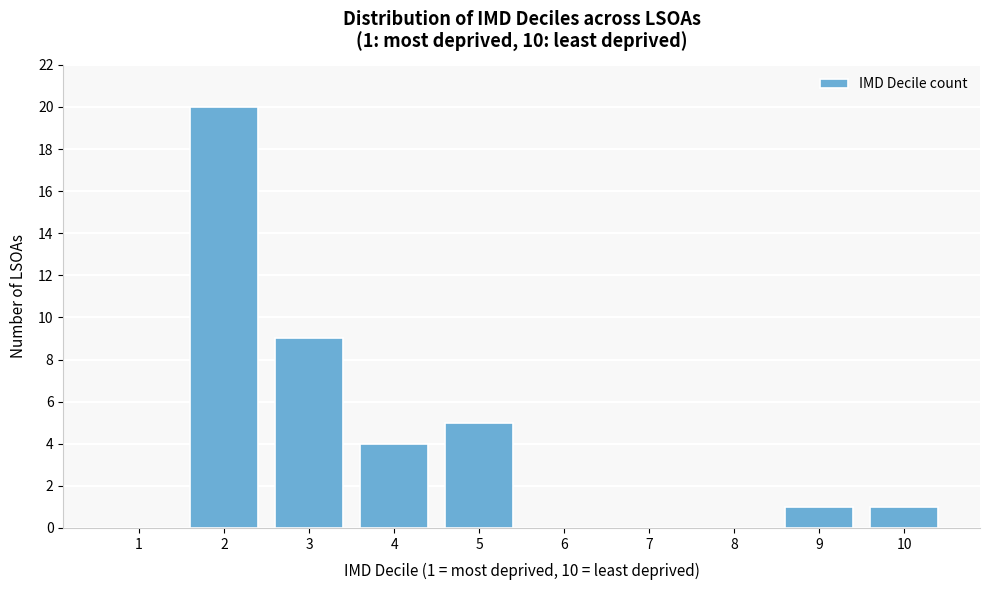

Reading left to right, what are all the values shown in this chart?

1=0	2=20	3=9	4=4	5=5	6=0	7=0	8=0	9=1	10=1